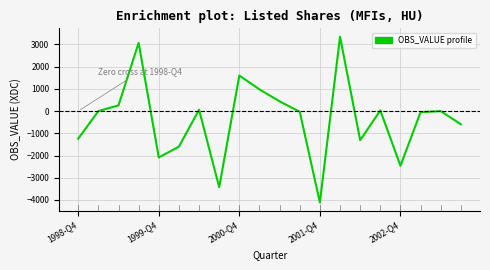

What is the maximum value shown in the chart?

3351